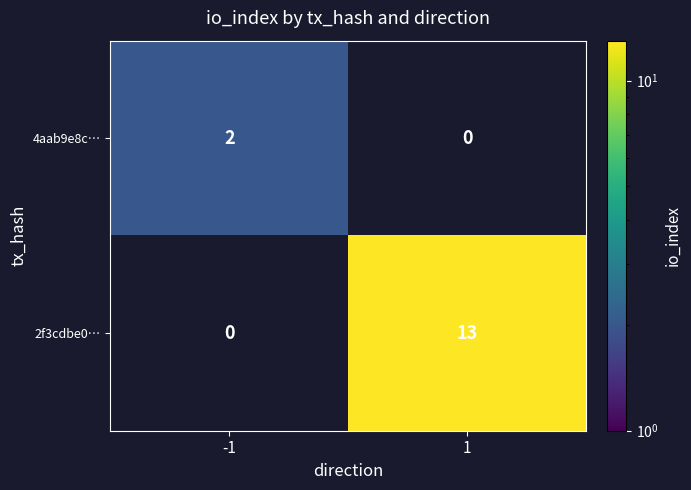

The 2f3cdbe0… series shows 13 at 1. True or false?

True